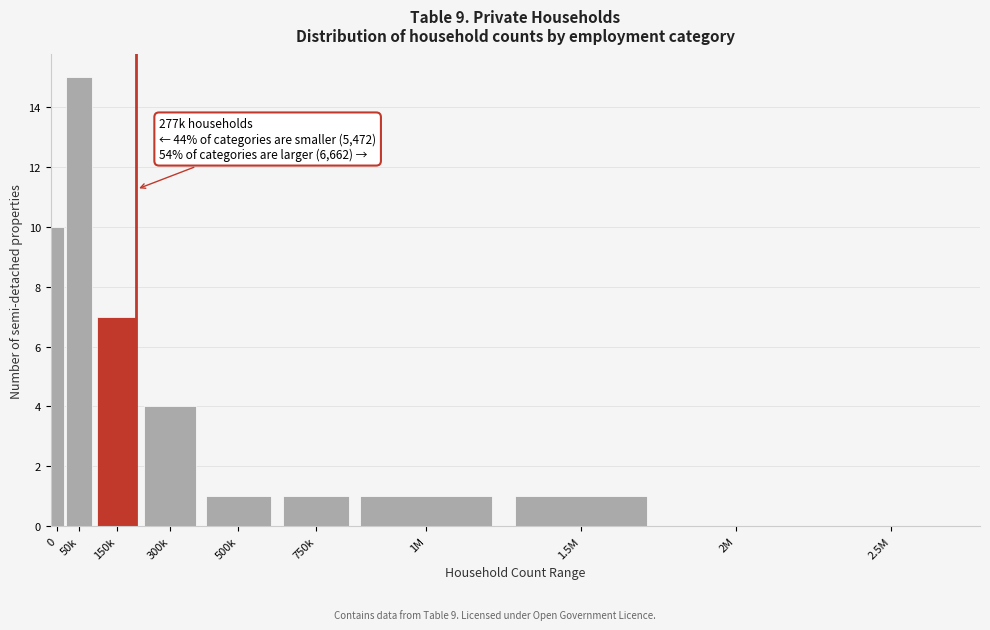

Reading left to right, list all the values displayed in this chart.

0=10	50k=15	150k=7	300k=4	500k=1	750k=1	1M=1	1.5M=1	2M=0	2.5M=0